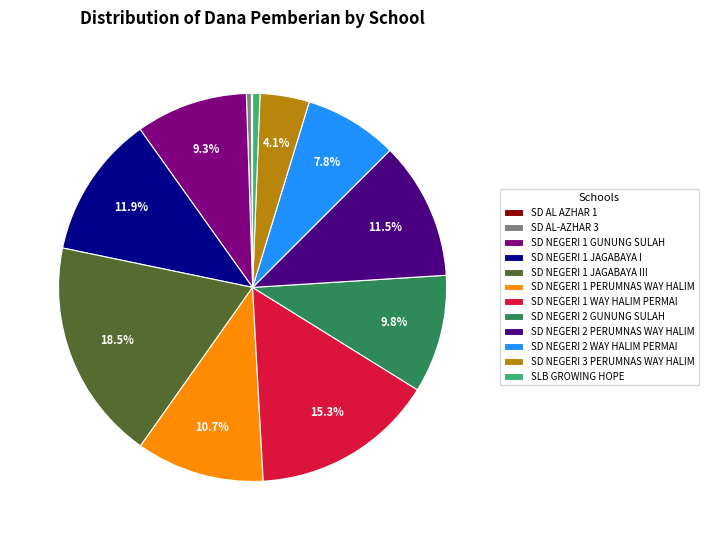

What is the largest slice in the pie chart?

SD NEGERI 1 JAGABAYA III